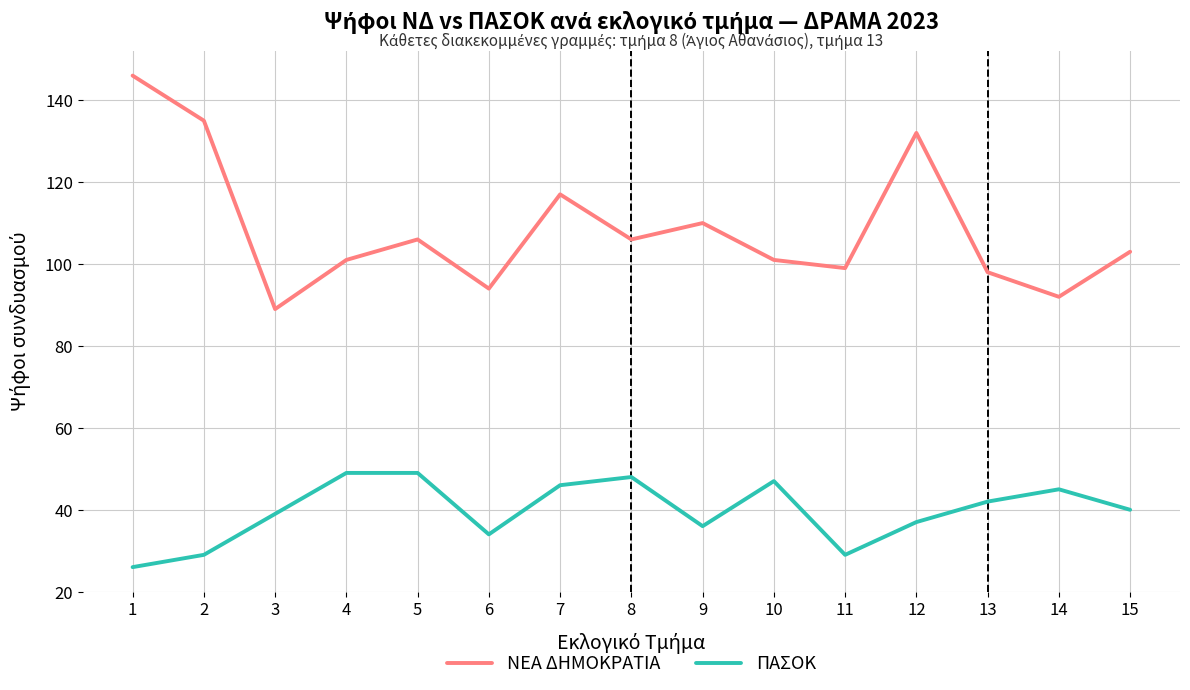

Does the chart display data point markers on the line(s)?

No